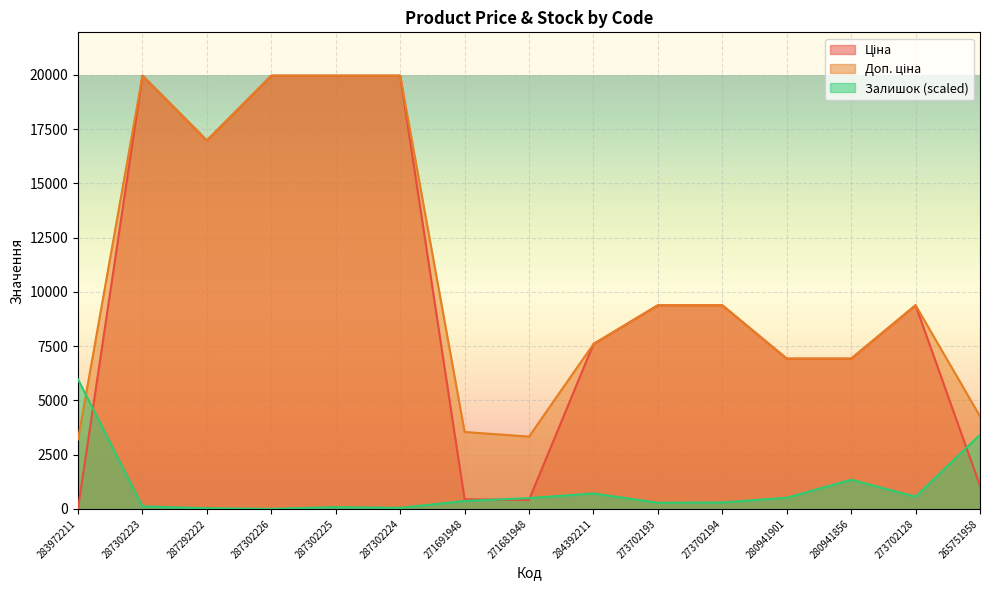

What is the difference between the second highest and second lowest values in the Доп. ціна series?

16631.7